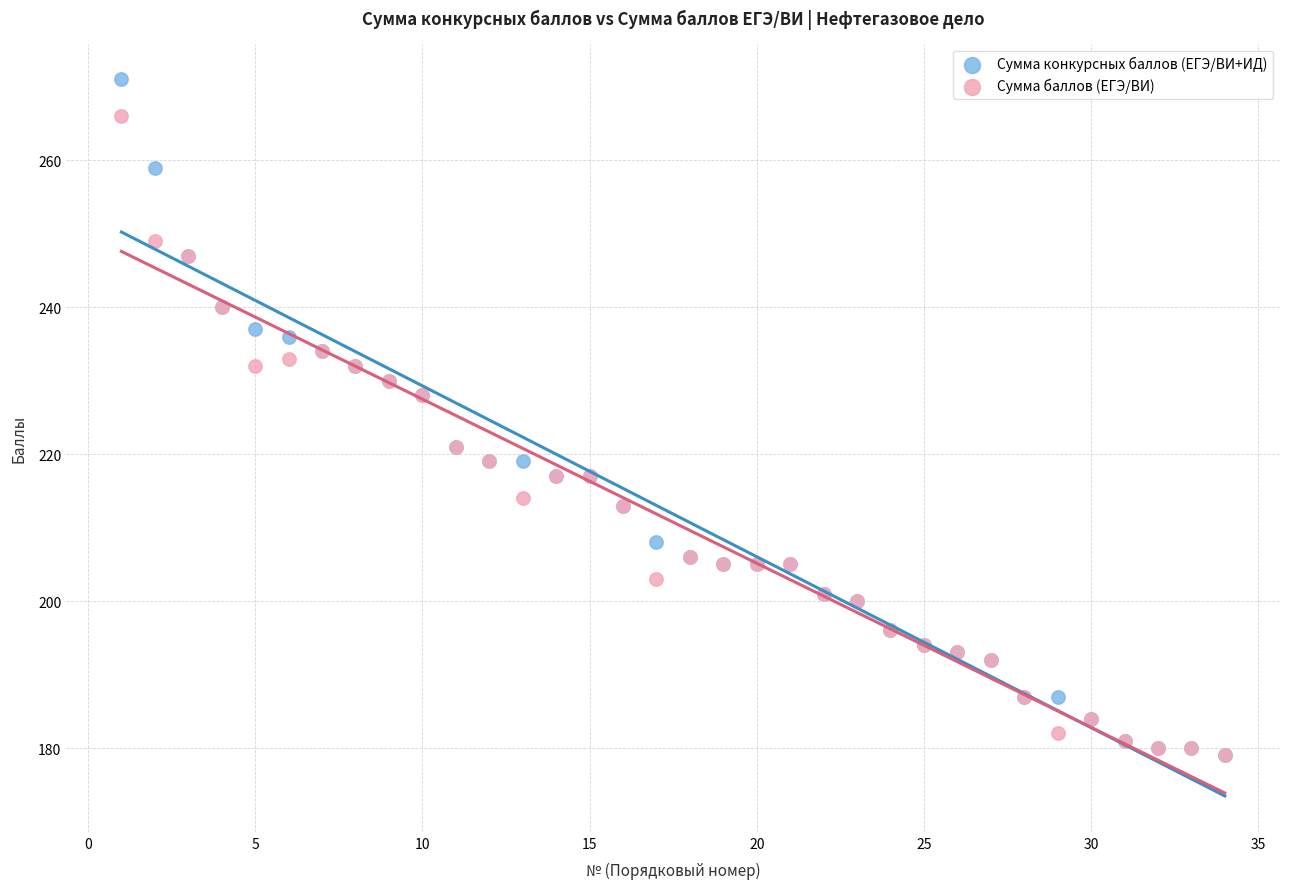

What are all the series names shown in the legend?

Сумма конкурсных баллов (ЕГЭ/ВИ+ИД), Сумма баллов (ЕГЭ/ВИ)